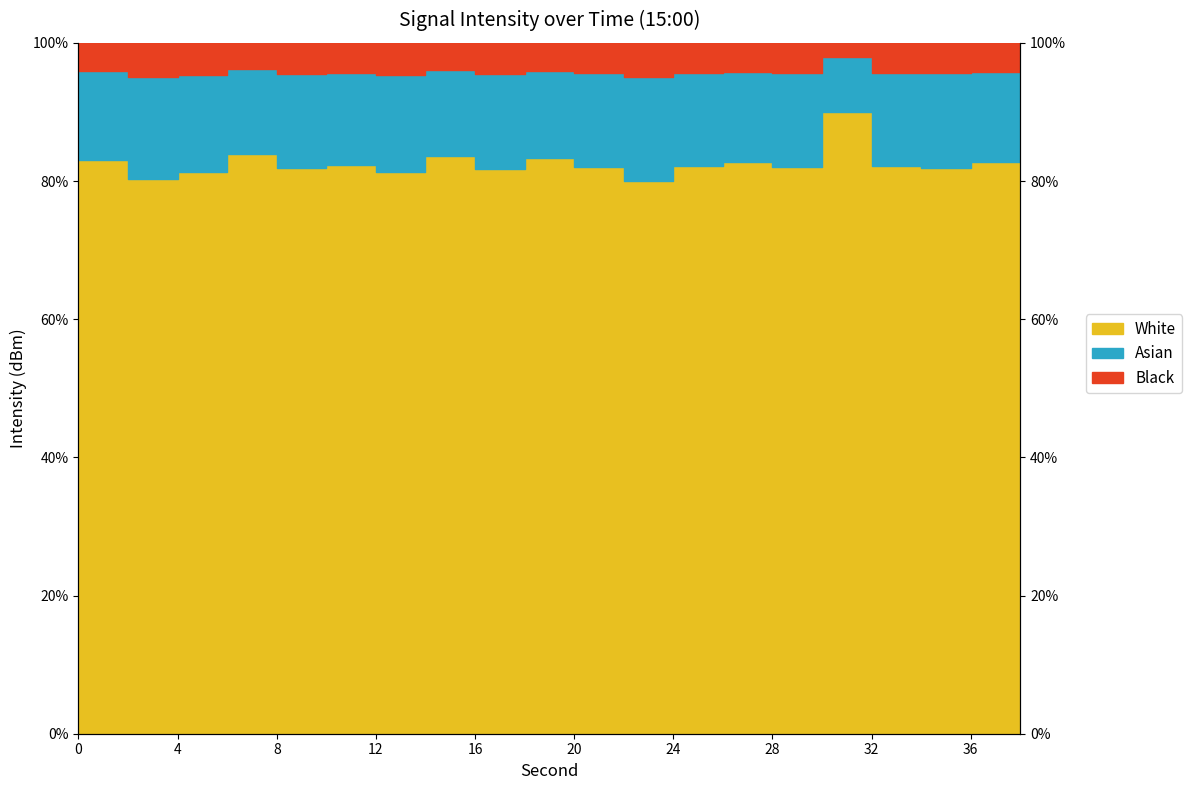

What is the value of the 4th point from the left?

83.9